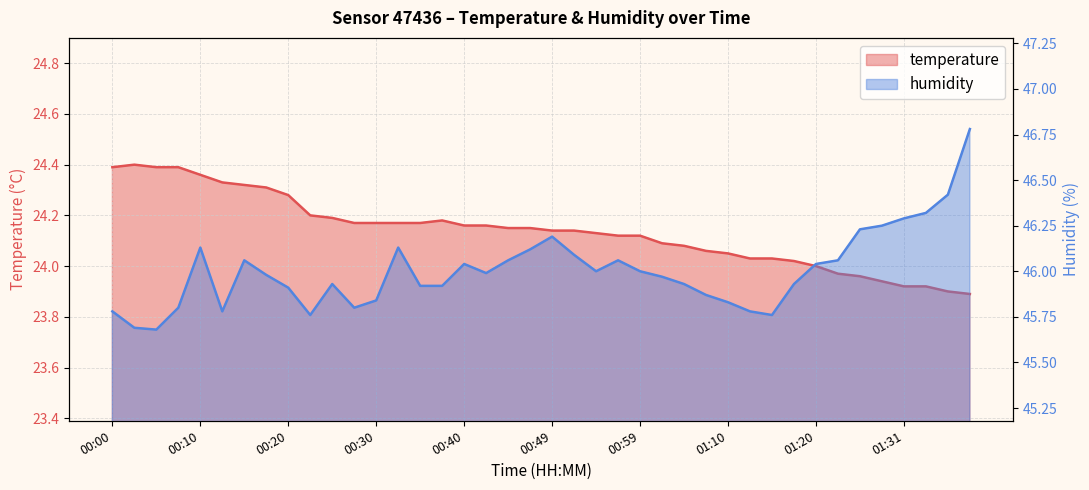

Does the chart display data point markers on the line(s)?

No